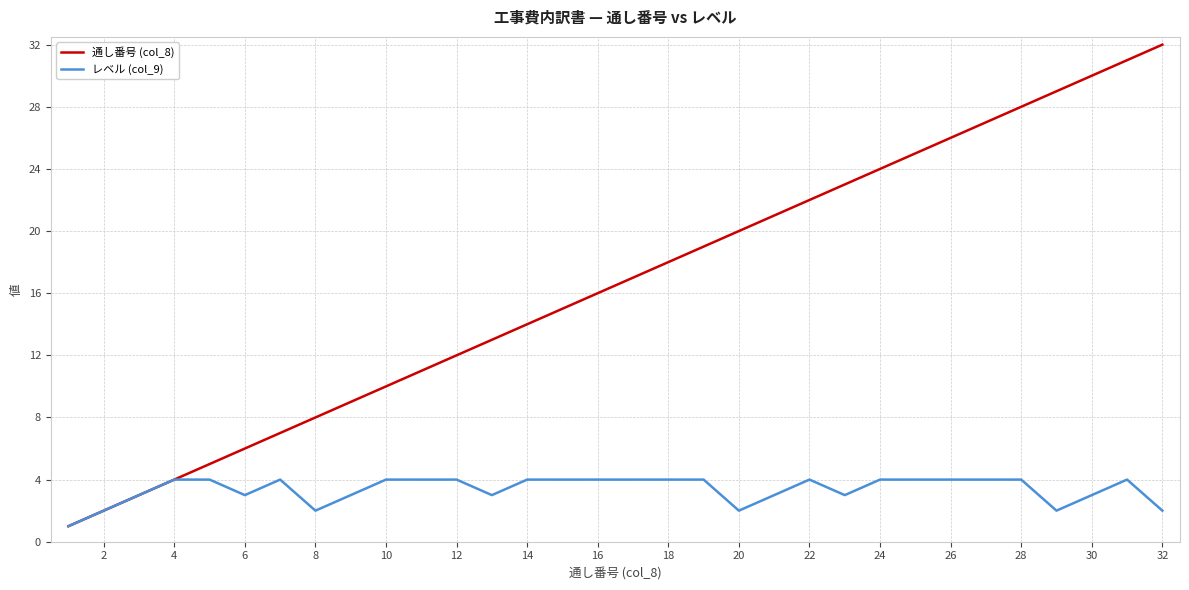

True or false: レベル (col_9) has more than 1 interior local peaks.

True